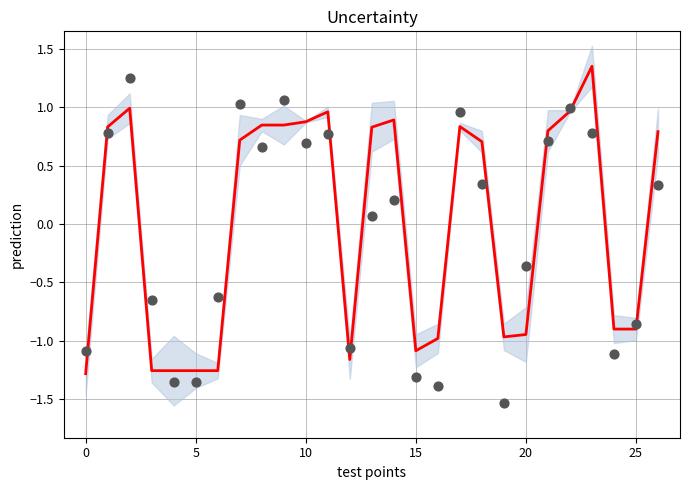

Which series reaches the minimum Y coordinate?

observations